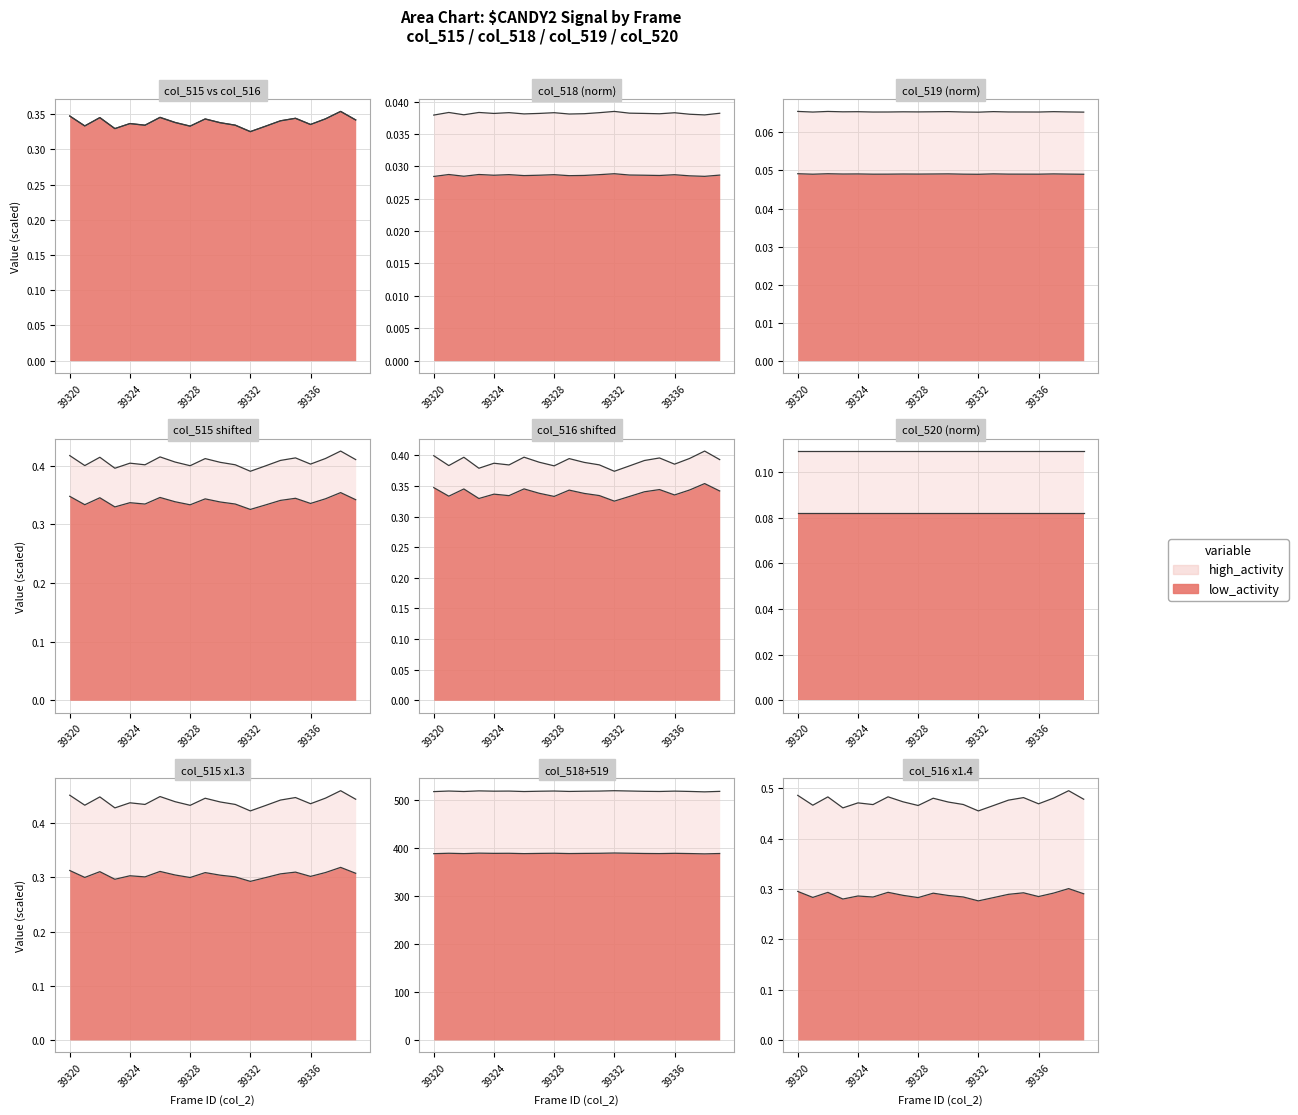

Read the col_515 value at 39322.

517.4